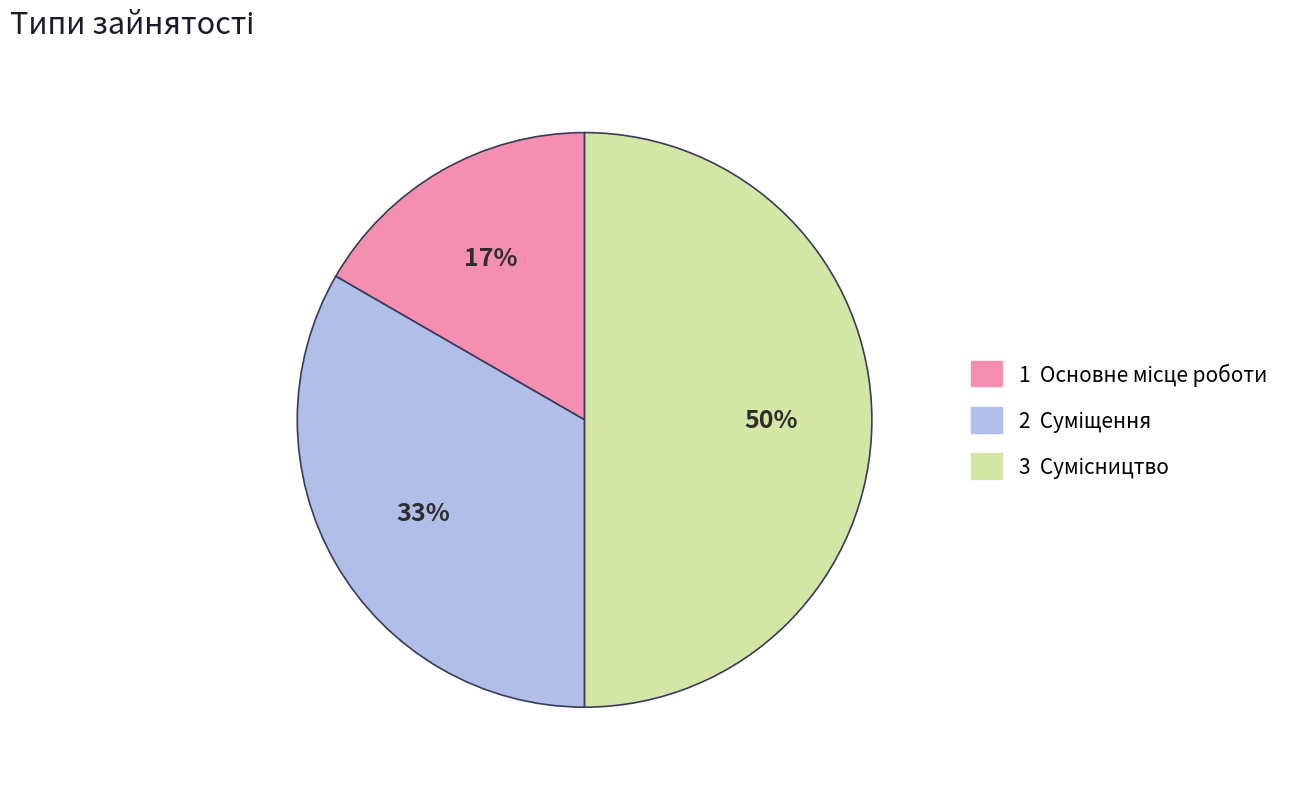

To the nearest percent, what is the difference between the largest and smallest slice percentages?

33%